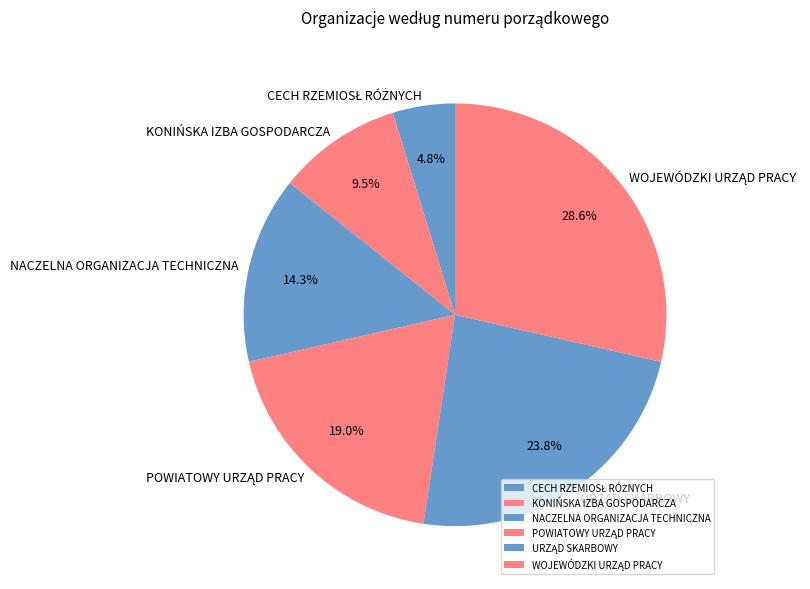

Is there any slice that represents more than half of the pie?

No